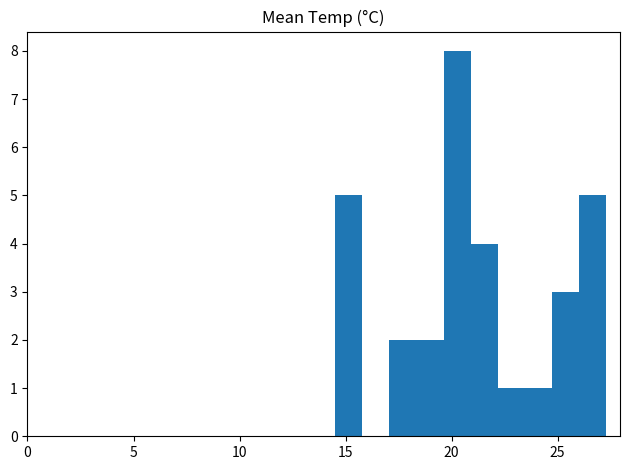

Around what value on the x-axis is the tallest bar? Give the approximate position of its centre, as read against the axis.

20.5